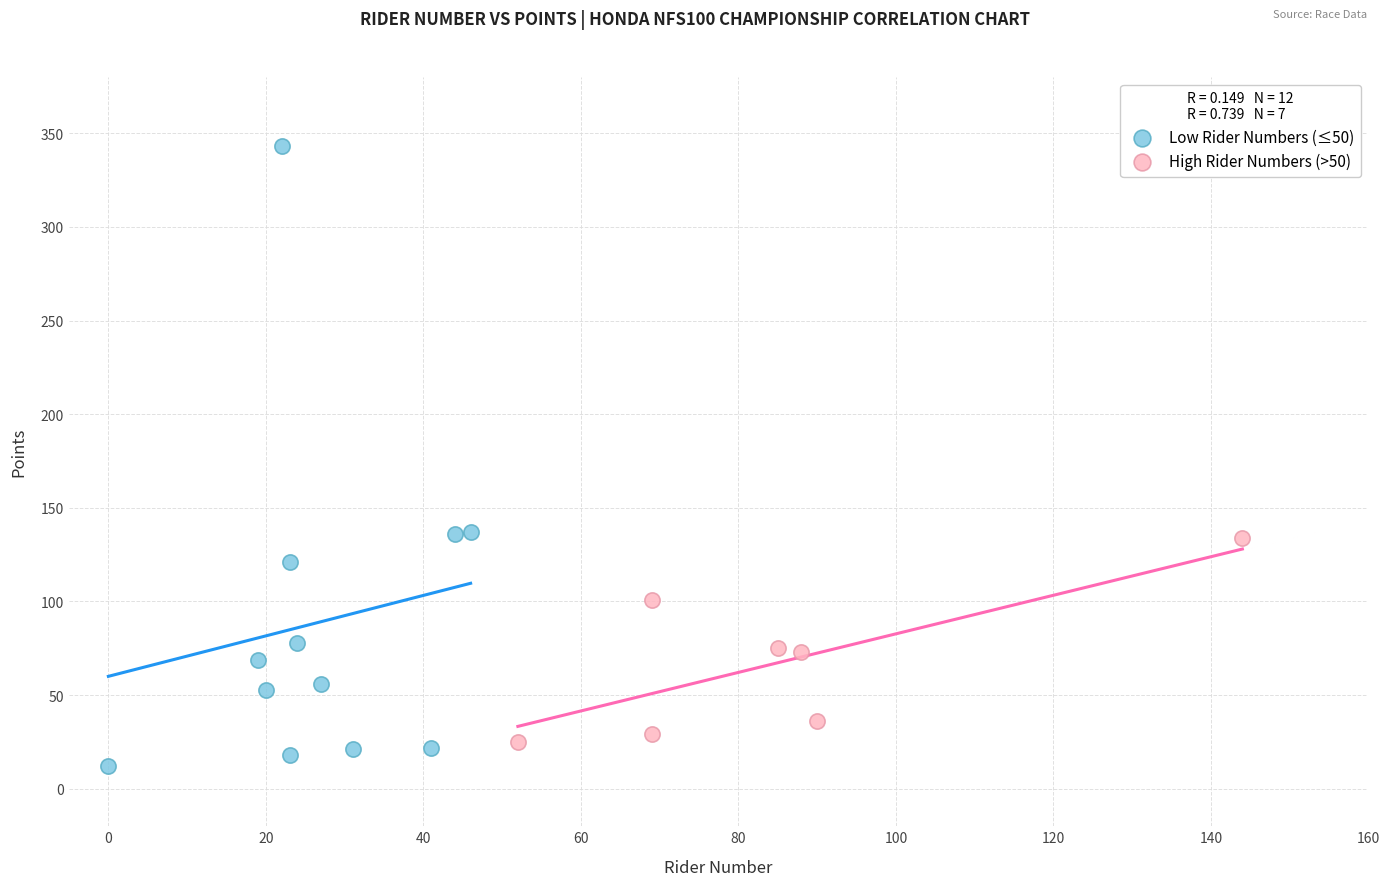

Which series reaches the maximum Y coordinate?

Low Rider Numbers (≤50)